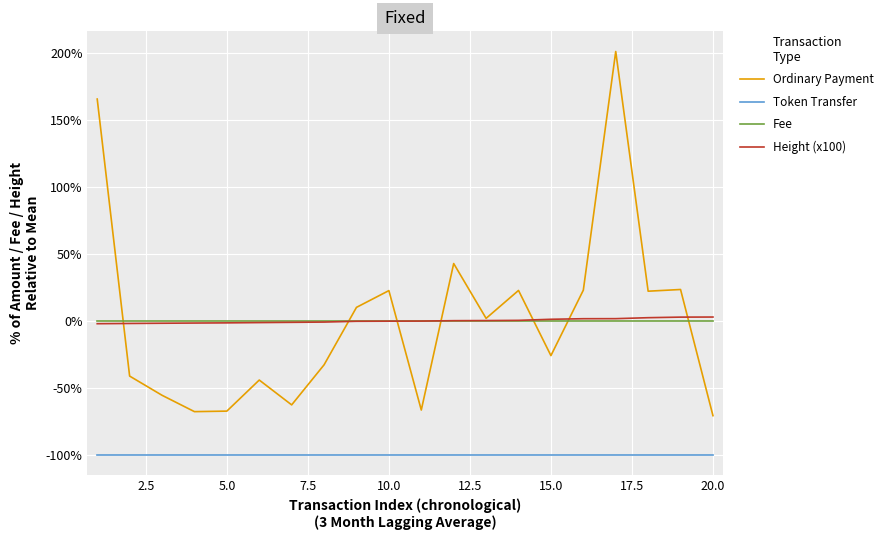

Which series has the widest spread of values?

Ordinary Payment